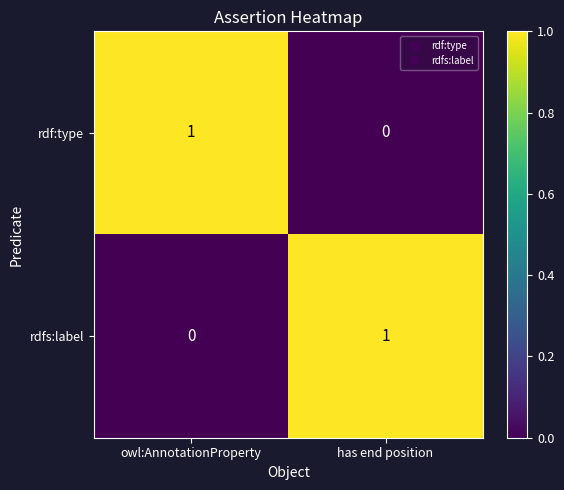

Rank the series at has end position from highest to lowest value.

rdfs:label, rdf:type